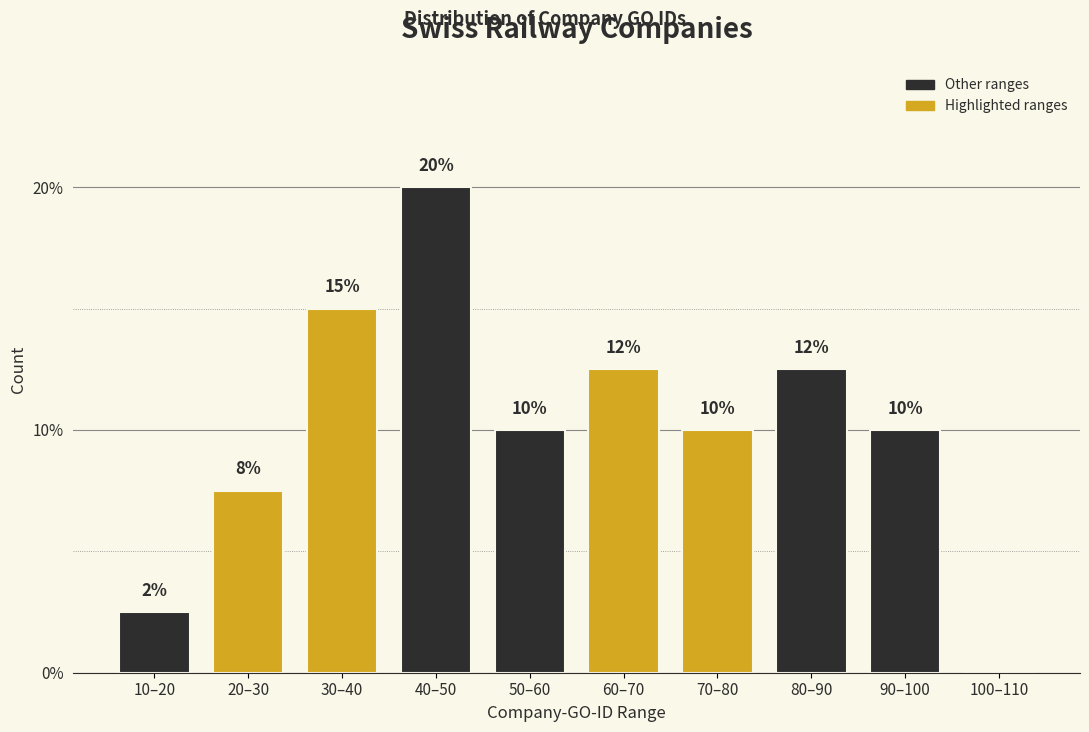

What is the ratio of the value at 30–40 to the value at 50–60?

1.5